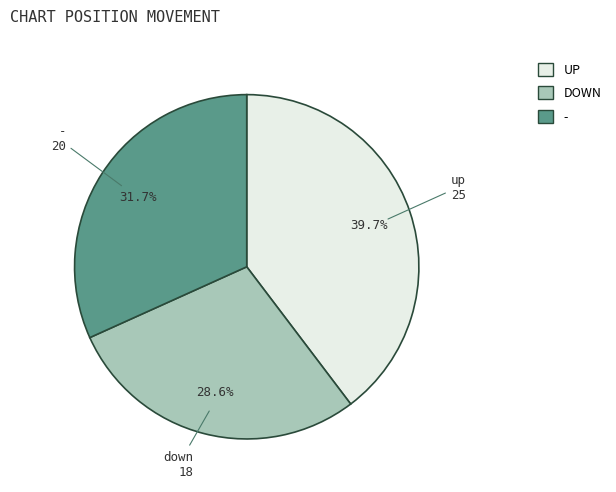

Do UP and - together represent more than half of the pie?

Yes